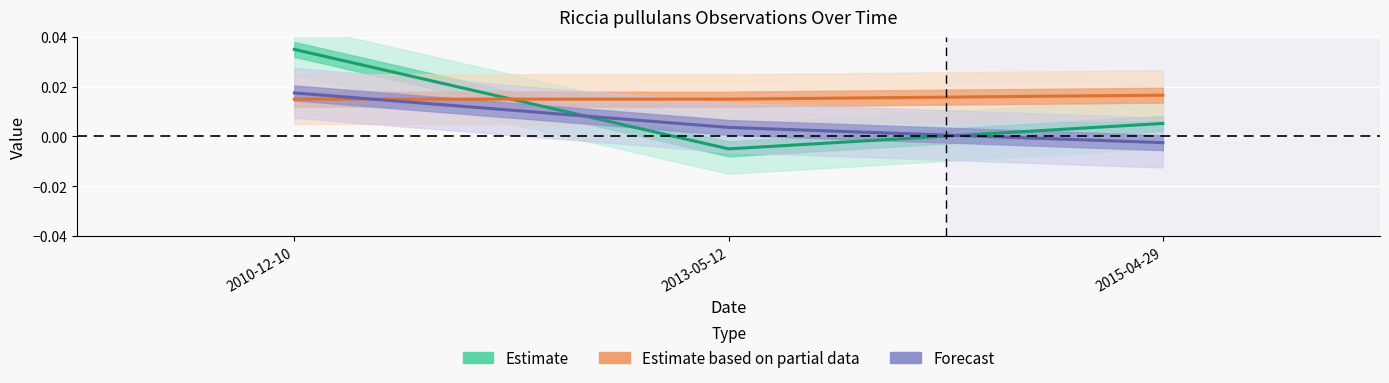

Count the number of categories in the chart.

3